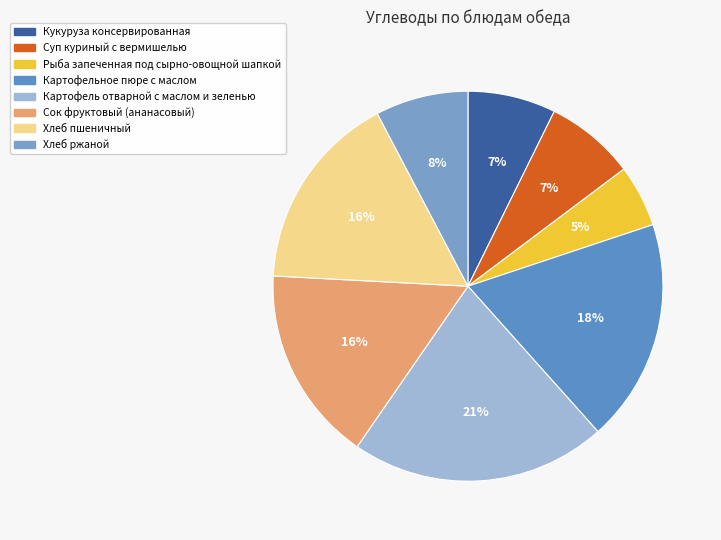

How many segments does this pie chart have?

8